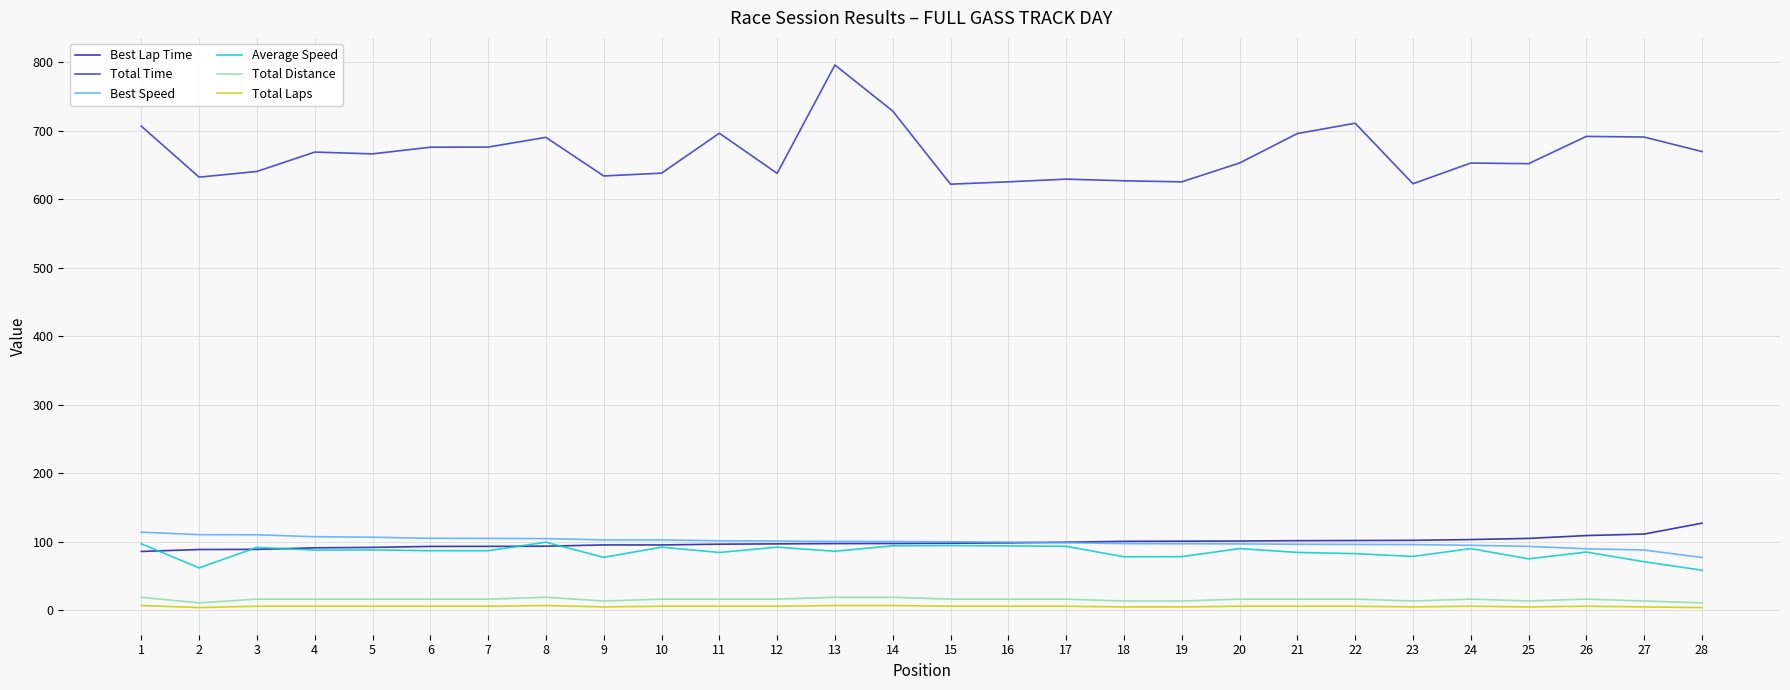

Which series has the largest range (max minus min)?

Total Time